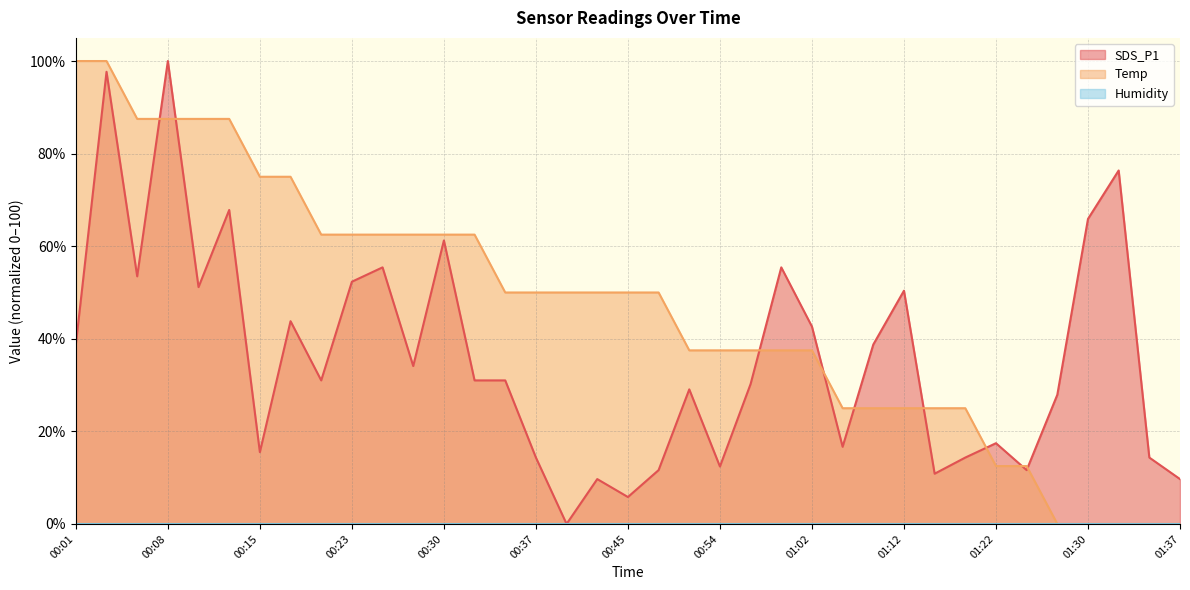

What position from the left is 00:25?

11